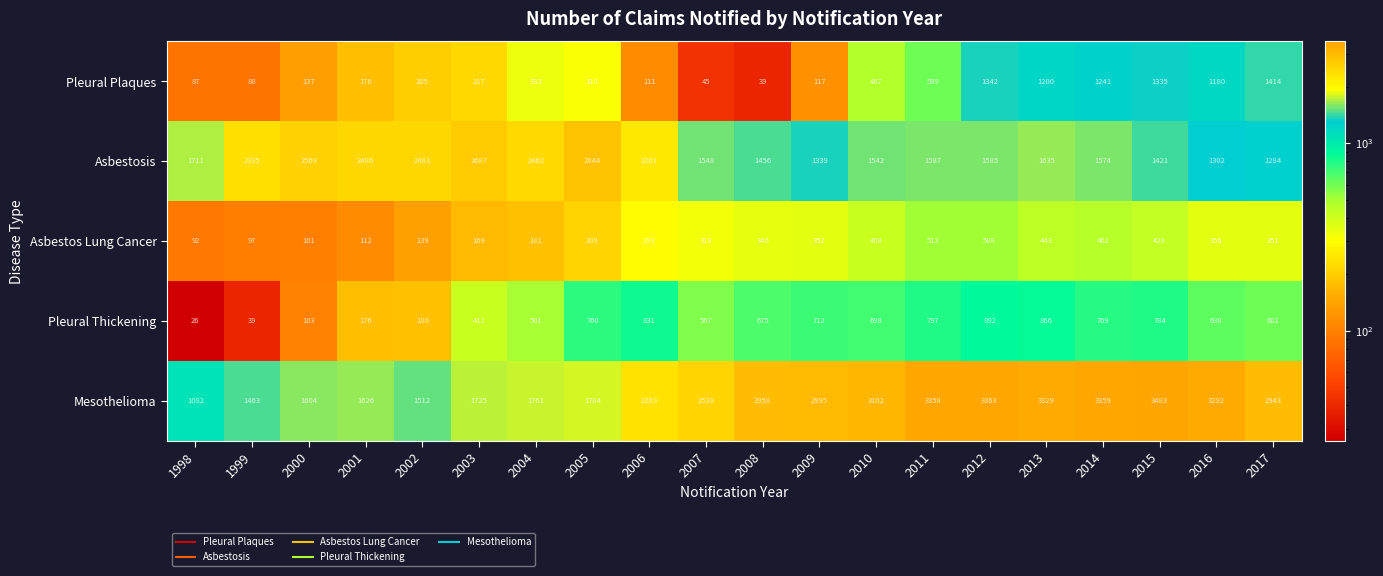

Is it true that Pleural Plaques equals 177 at 2010?

False